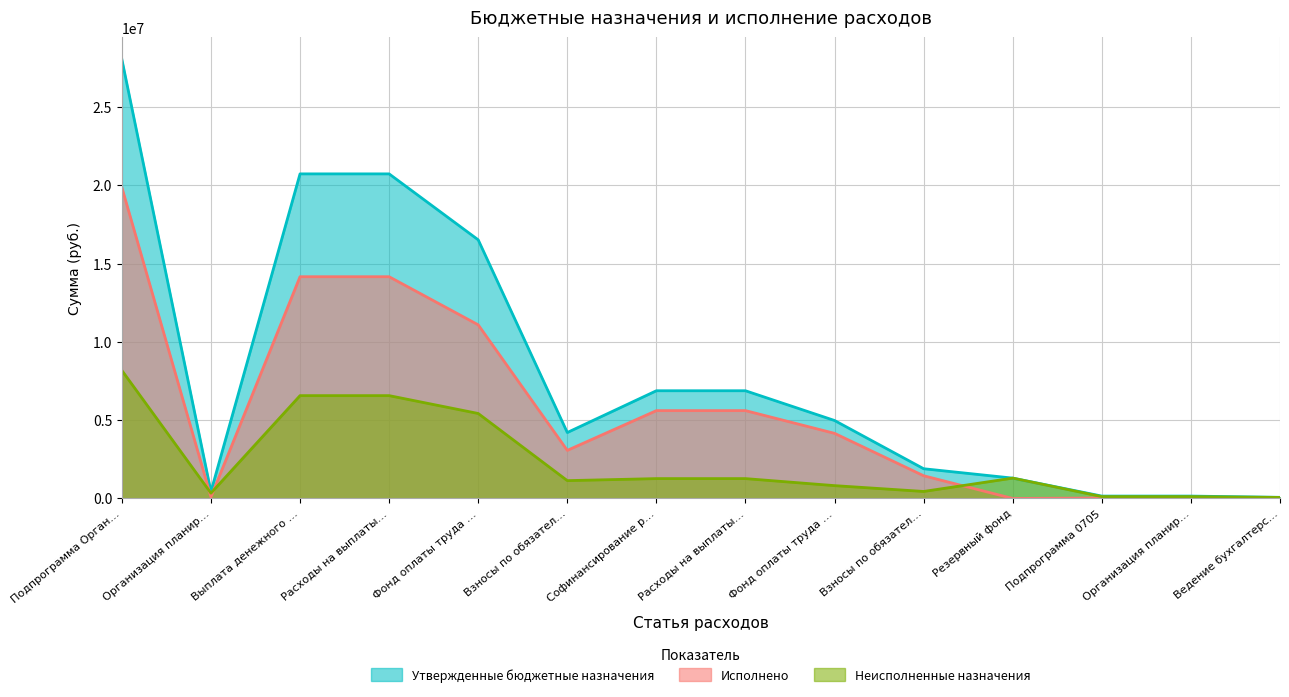

How many values in the Исполнено series exceed 4157973?

7